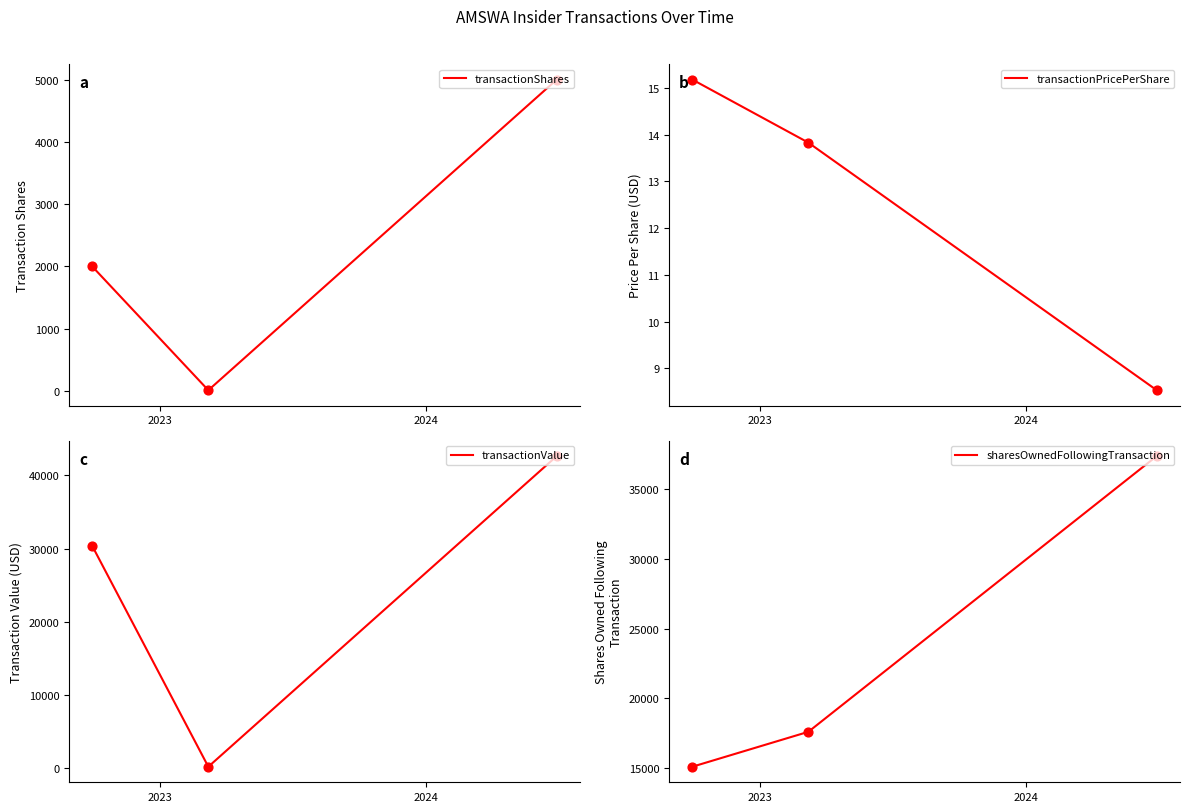

Which series has the widest spread of Y values?

transactionValue